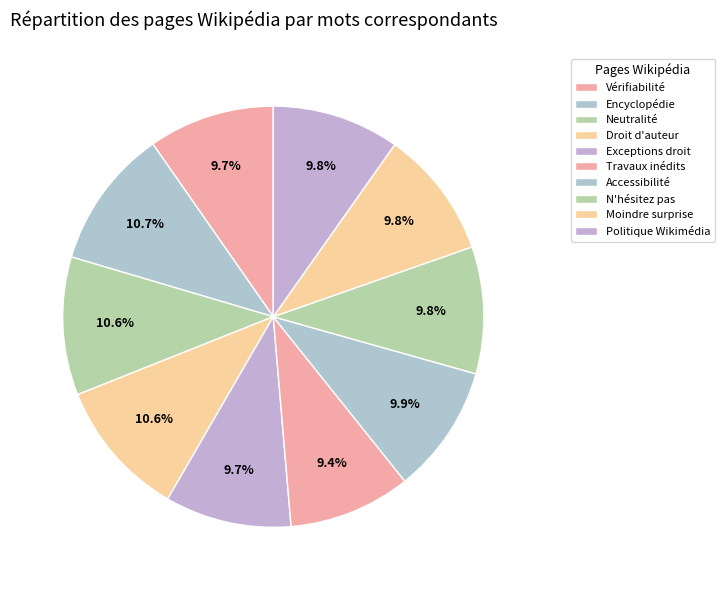

To the nearest percent, what is the difference between the largest and smallest slice percentages?

1%